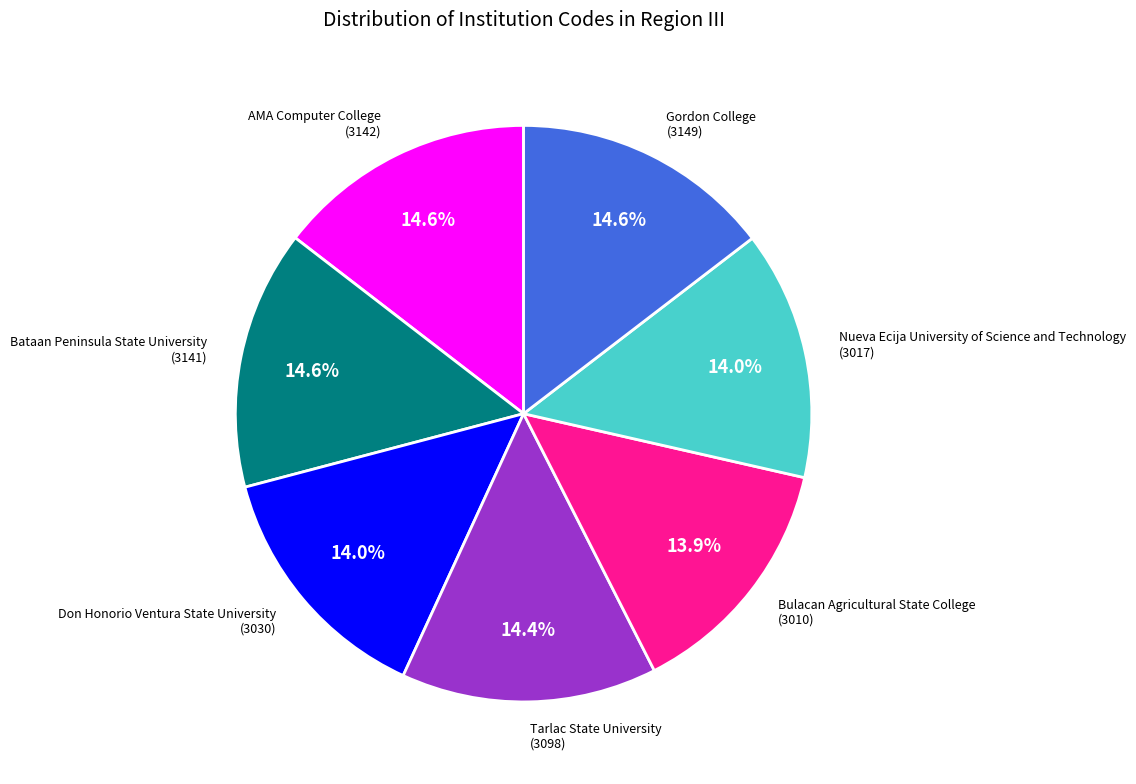

To the nearest percent, what portion does Don Honorio Ventura State University represent?

14%